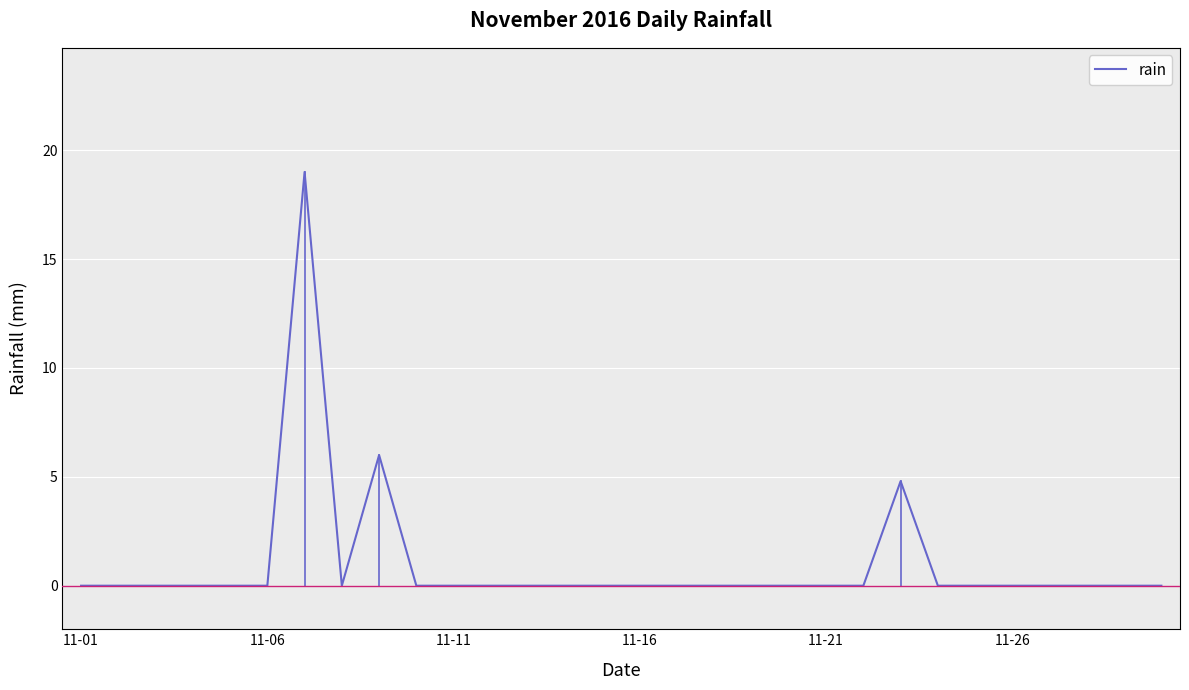

What is the greatest value displayed?

19.0